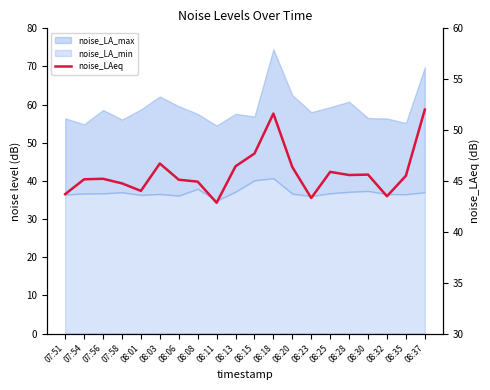

At which label is the value closest to 47?

08:03